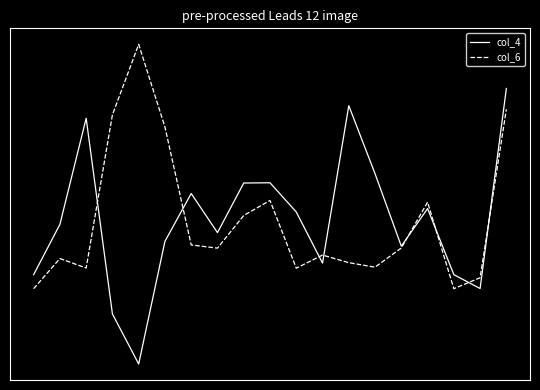

Does the chart have visible grid lines?

No